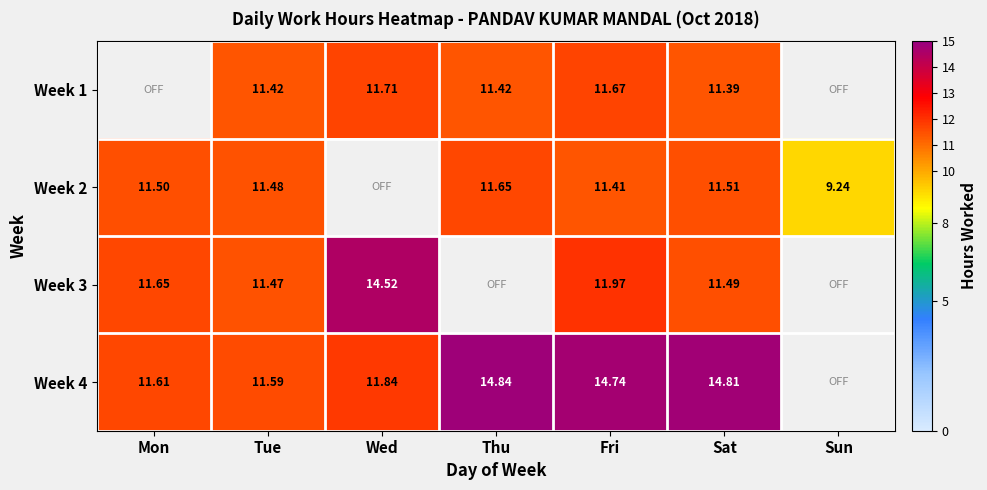

List the labels in order of Week 3 value, smallest first.

Thu, Sun, Tue, Sat, Mon, Fri, Wed